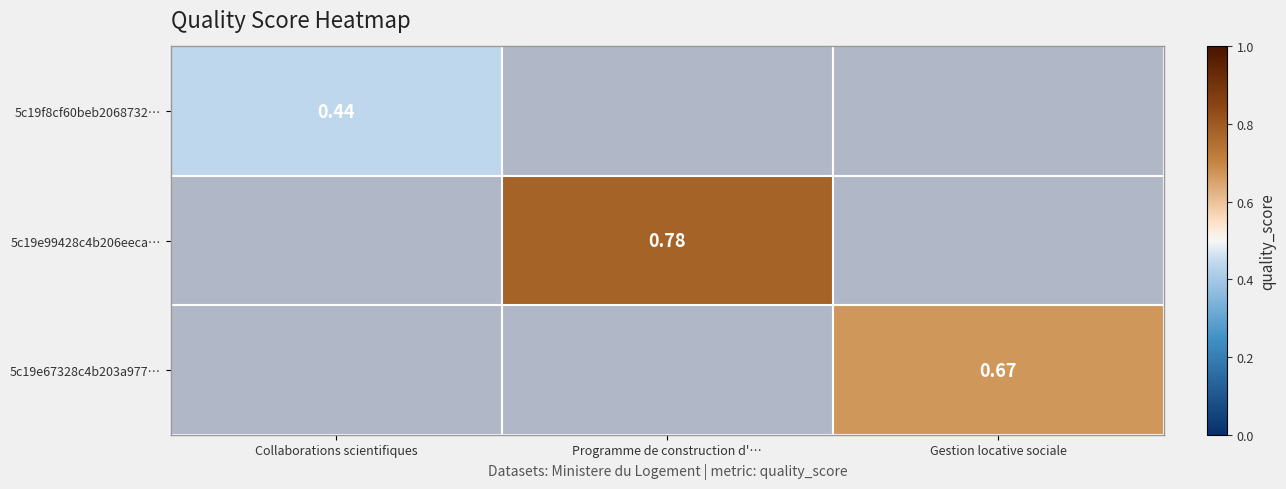

At which category does the chart reach its peak across all series?

Programme de construction d'…